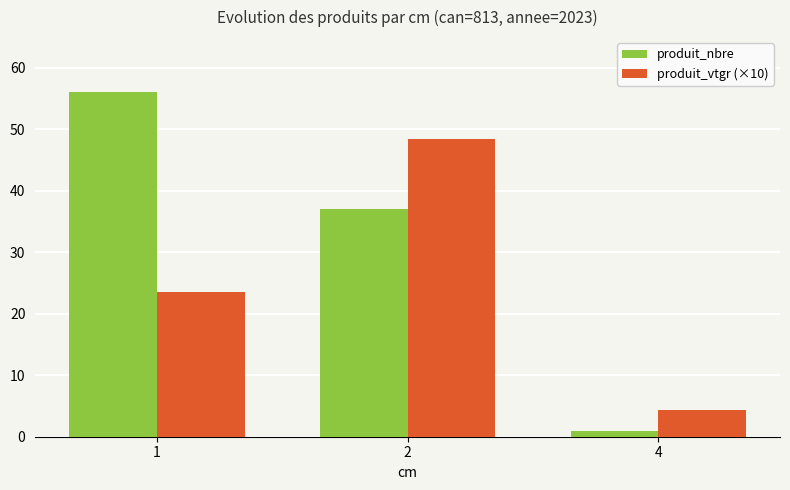

What is the maximum value for produit_vtgr (×10)?

48.5